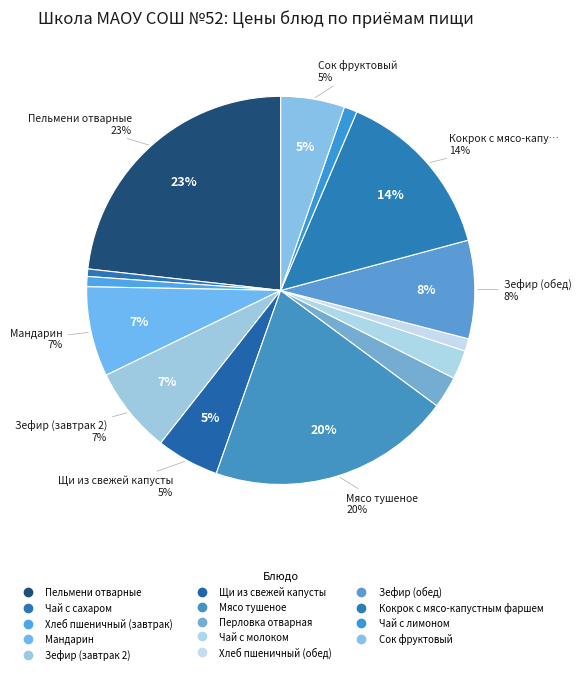

What is the smallest slice in the pie chart?

Чай с сахаром